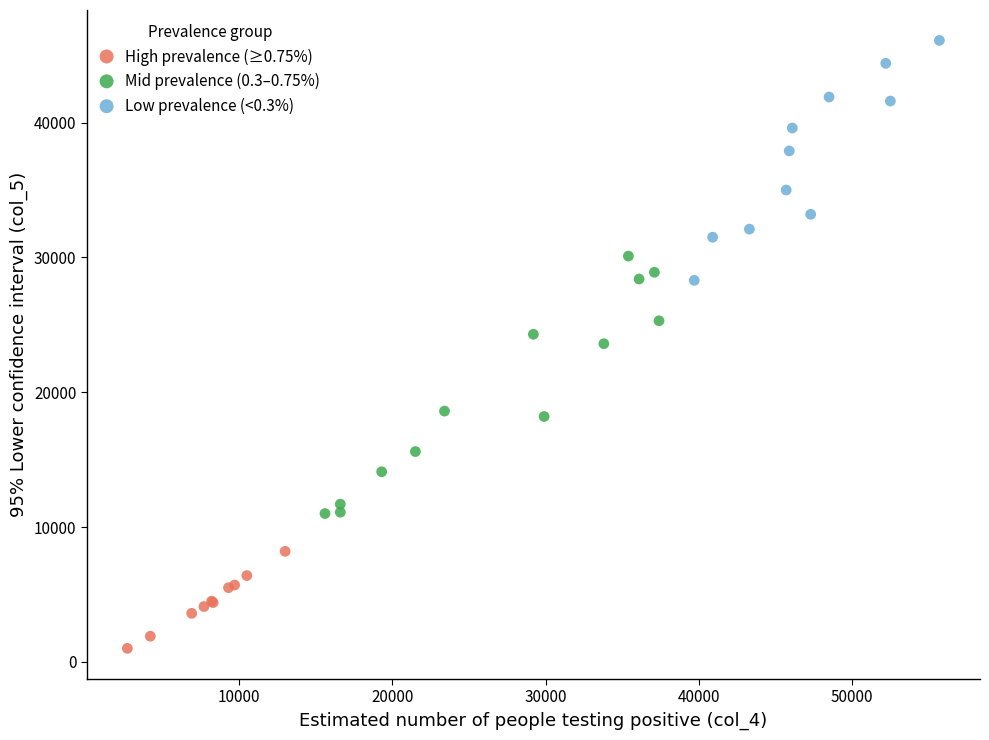

Which series has the largest Y range (max minus min)?

Mid prevalence (0.3–0.75%)